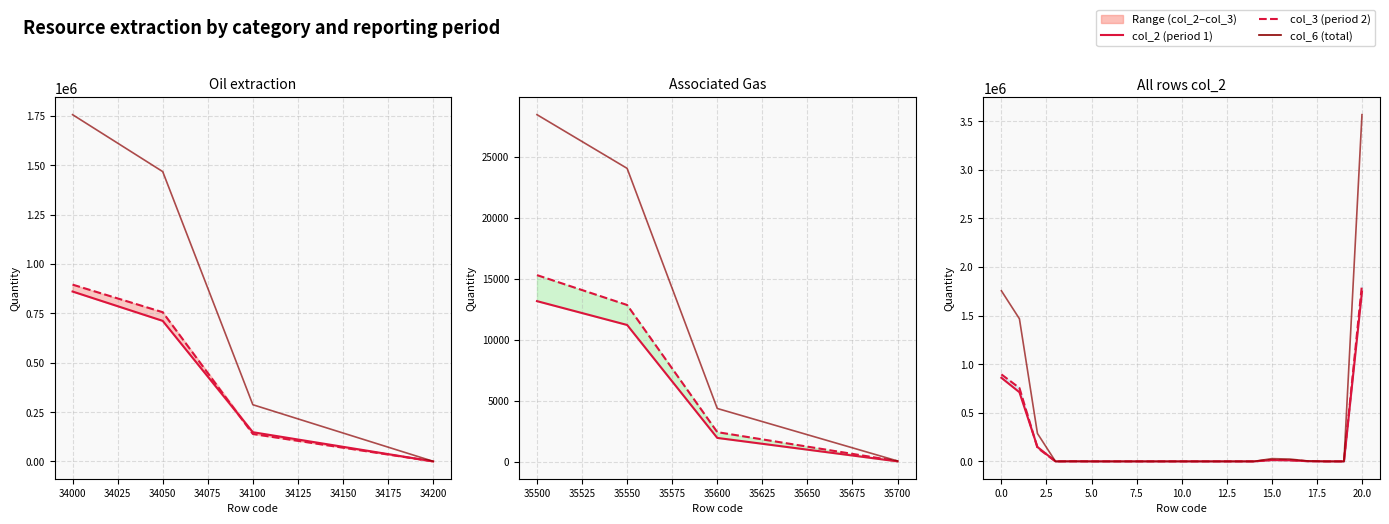

True or false: col_6 (total) and col_3 (period 2) intersect in this chart.

False